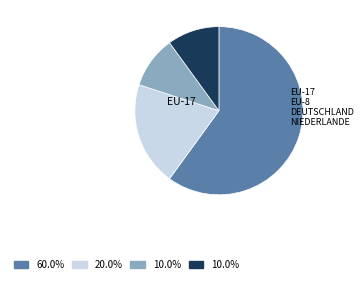

Does any single category account for the majority?

Yes